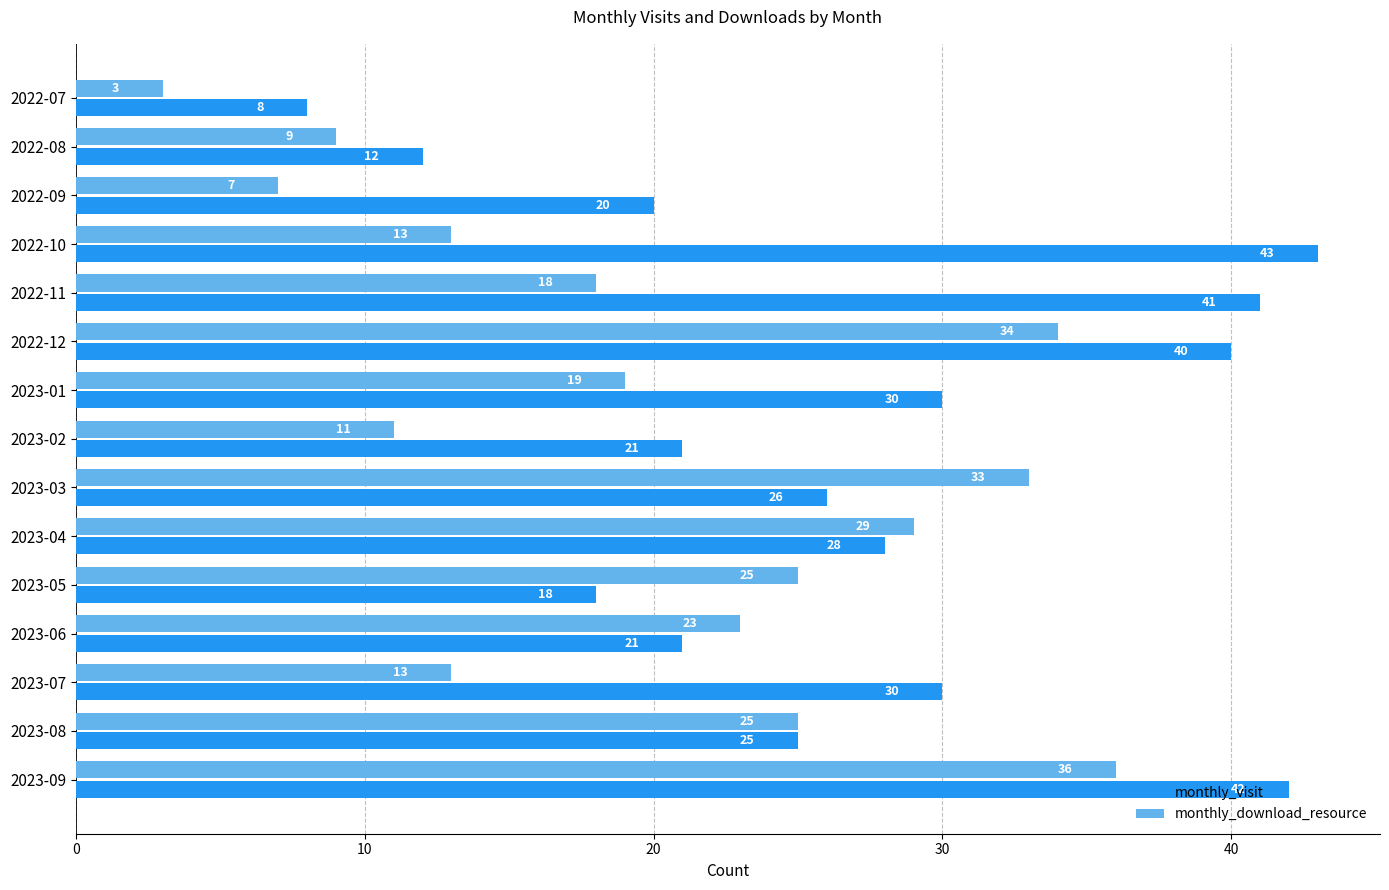

Count the number of data series in this chart.

2